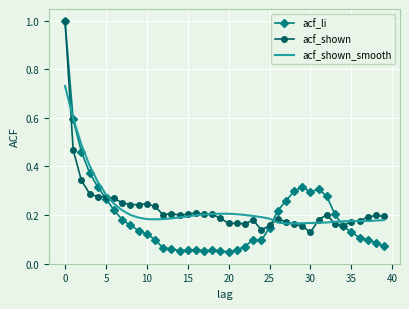

Which series has the largest range (max minus min)?

acf_li